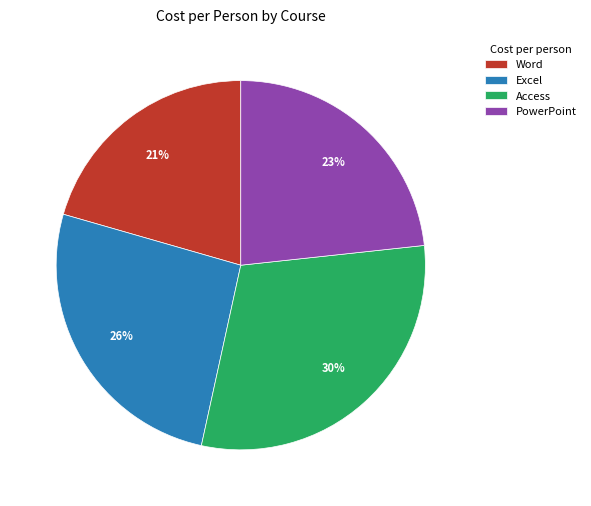

What is the smallest slice in the pie chart?

Word